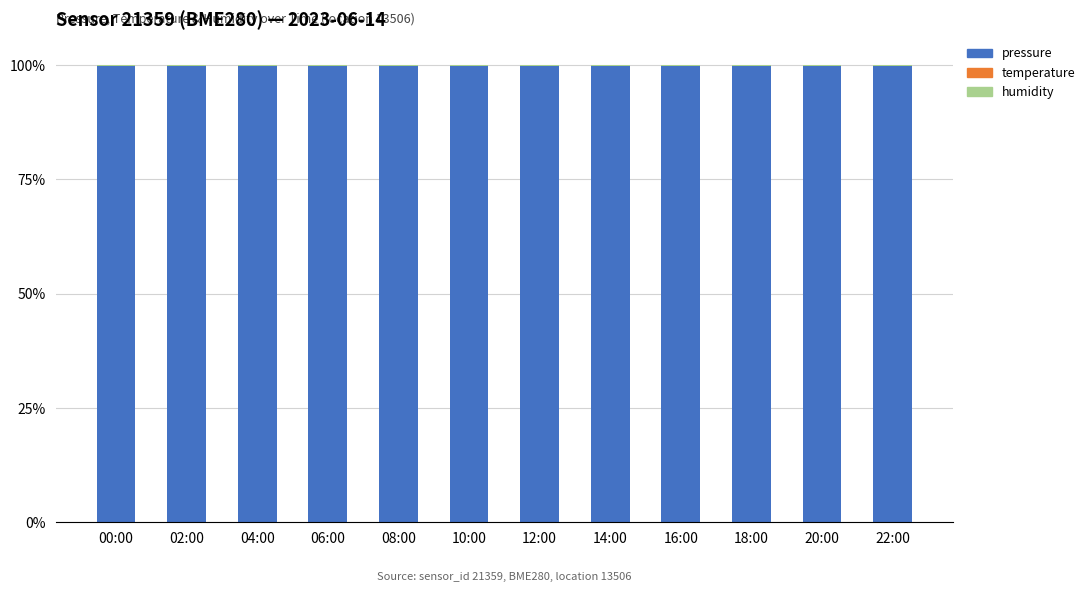

Is it true that pressure equals 99.9 at 12:00?

True